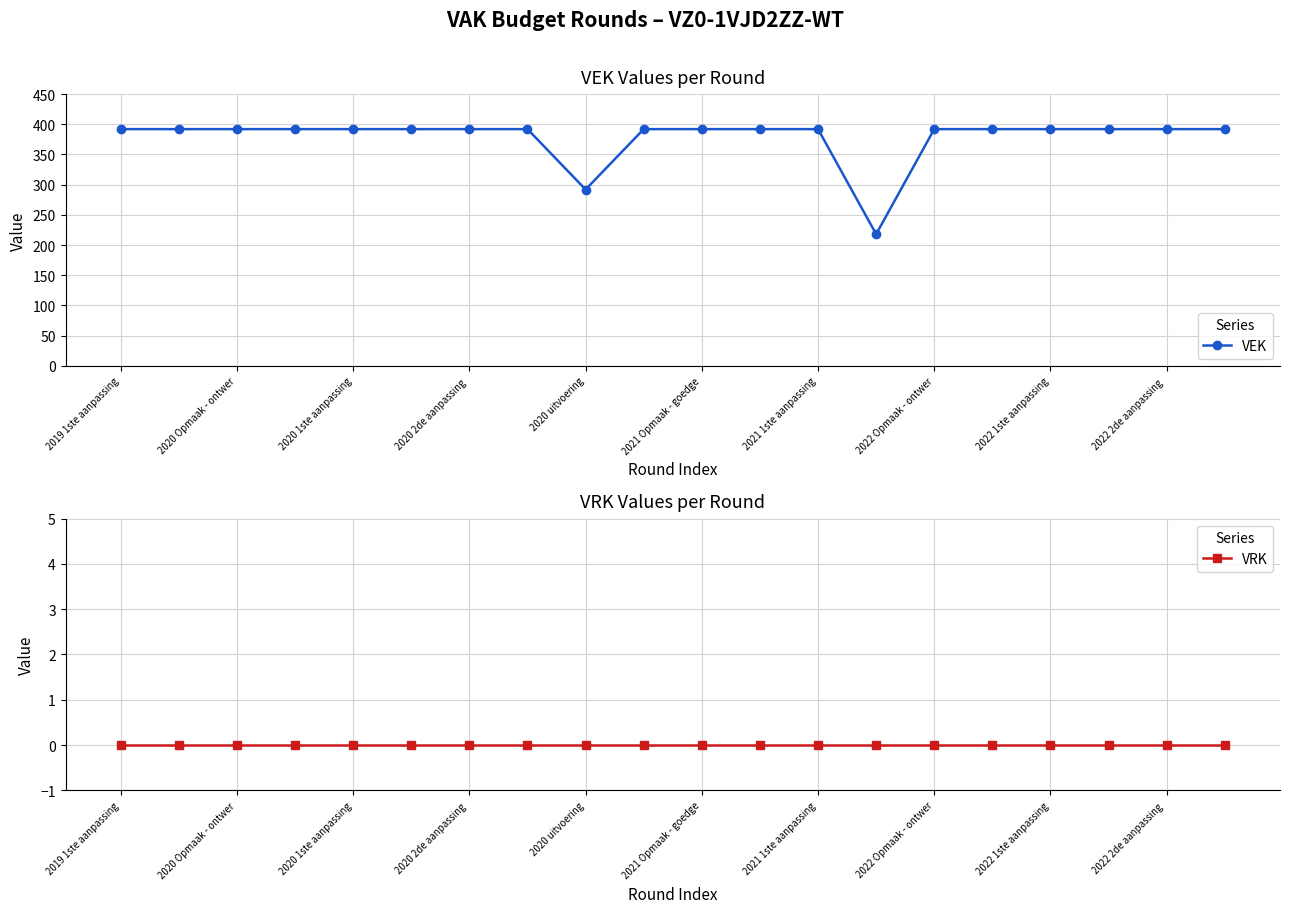

Reading right to left, transcribe all the data shown in this chart.

VEK: 392	392	392	392	392	392	218	392	392	392	392	292	392	392	392	392	392	392	392	392
VRK: 0	0	0	0	0	0	0	0	0	0	0	0	0	0	0	0	0	0	0	0